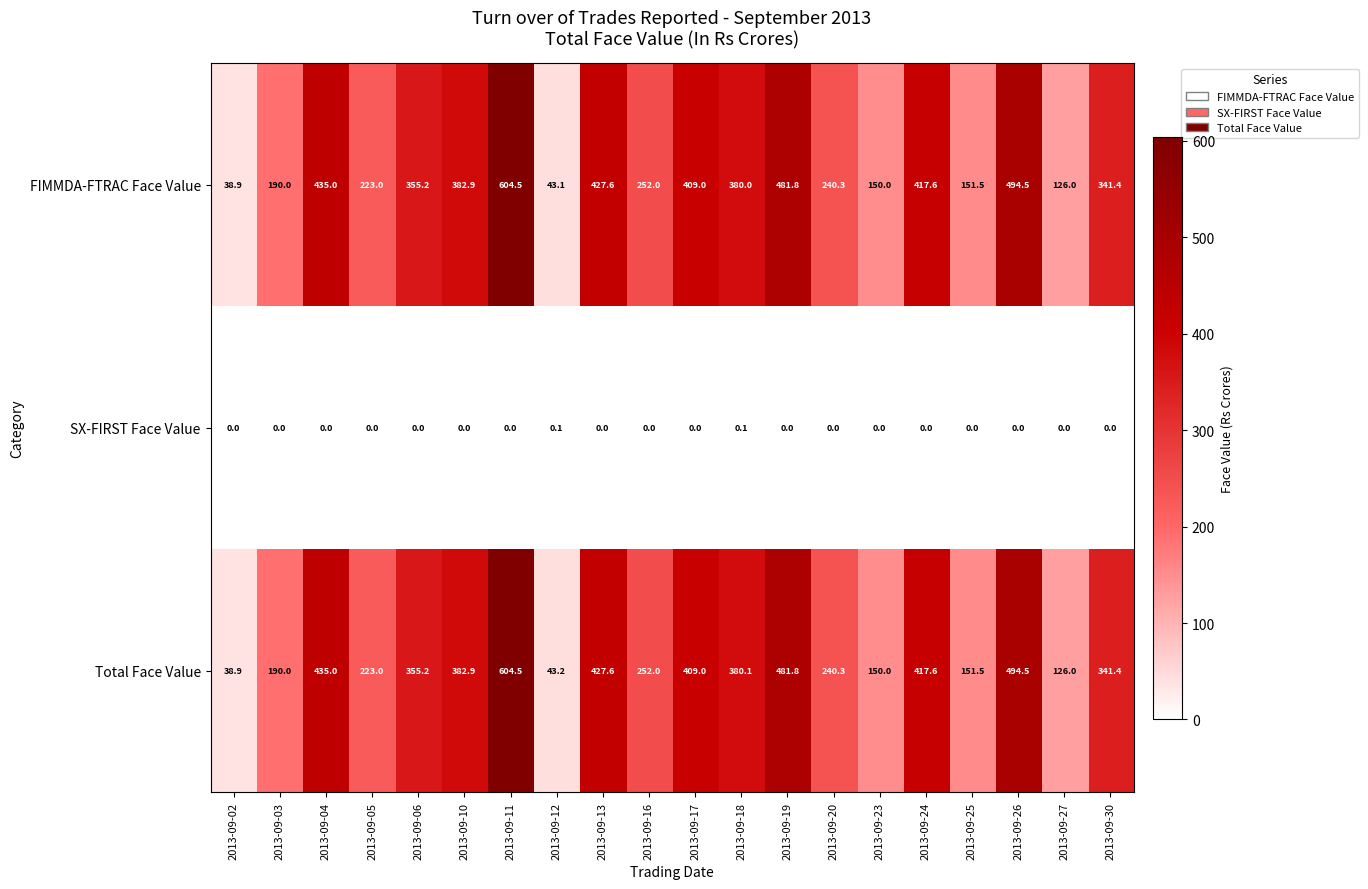

What is the difference between the Total Face Value values at 2013-09-18 and 2013-09-03?

190.1